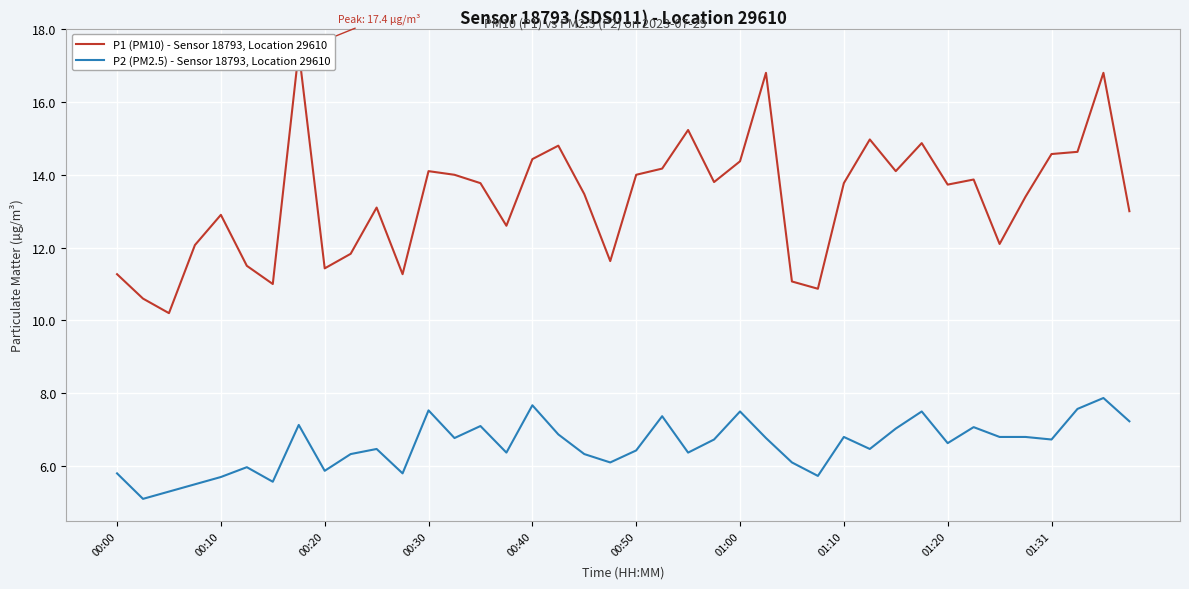

The value of P2 (PM2.5) - Sensor 18793, Location 29610 at 00:40 is 10.1. True or false?

False